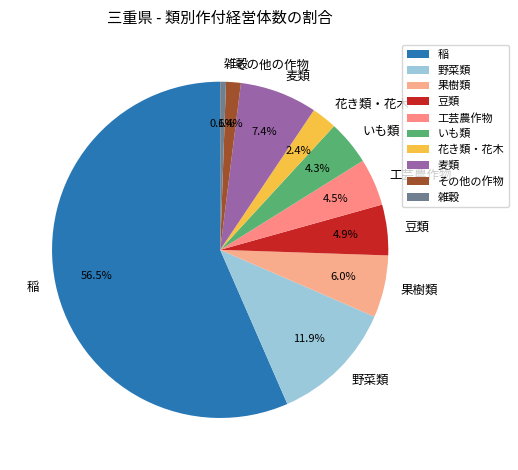

What is the ratio of the value at 果樹類 to the value at 豆類?

1.2